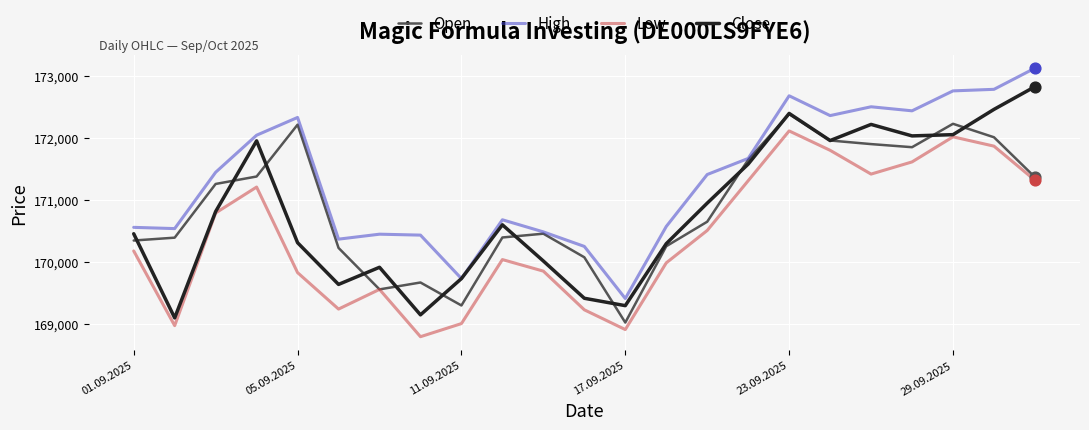

Which series has the largest total across all categories?

High